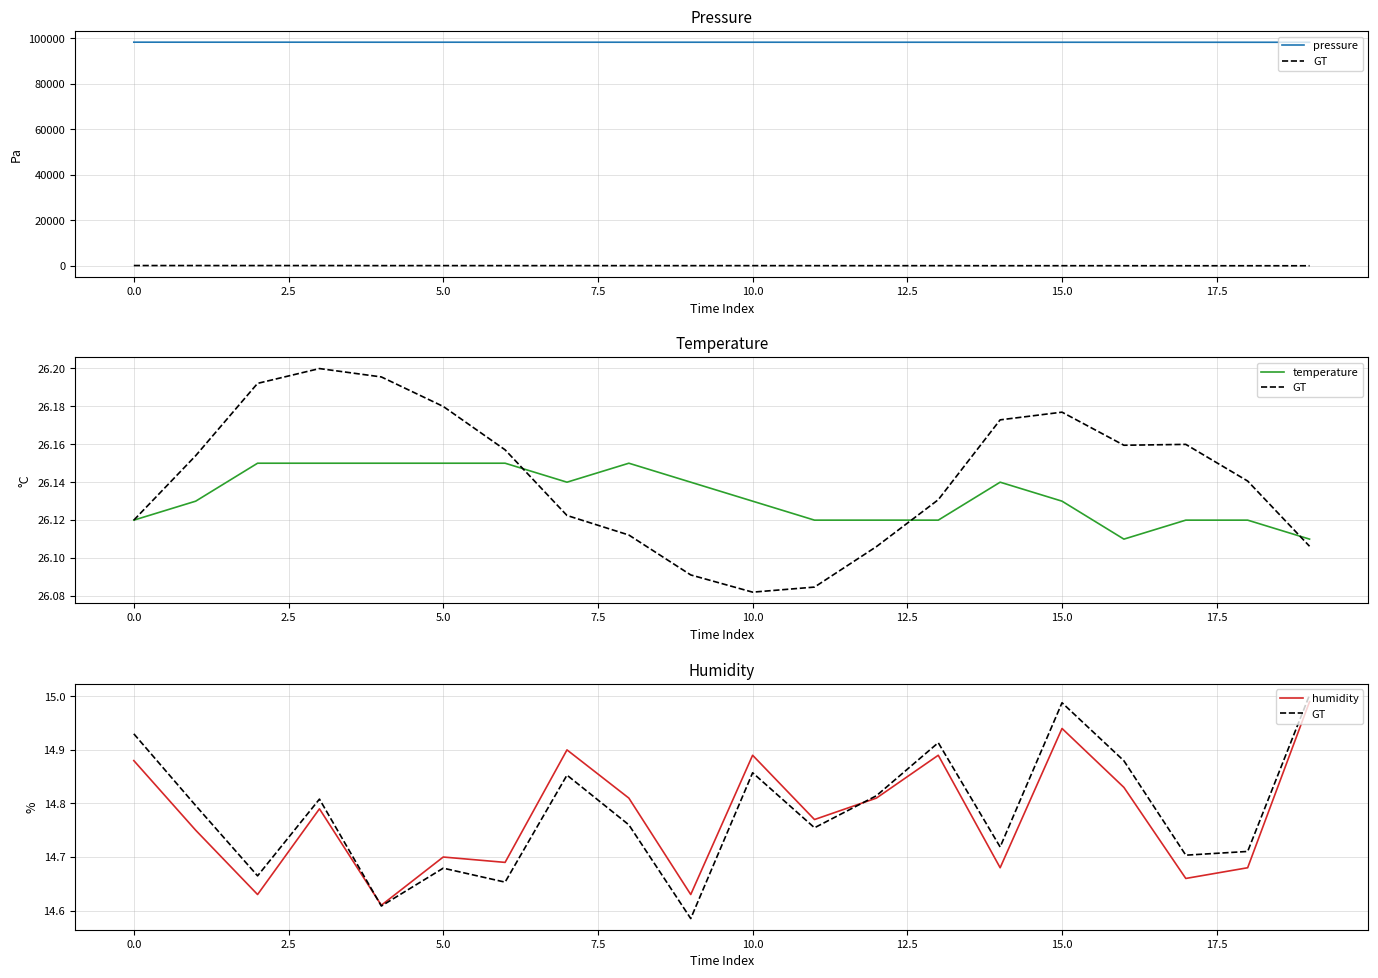

What position from the right is 0.0?

19